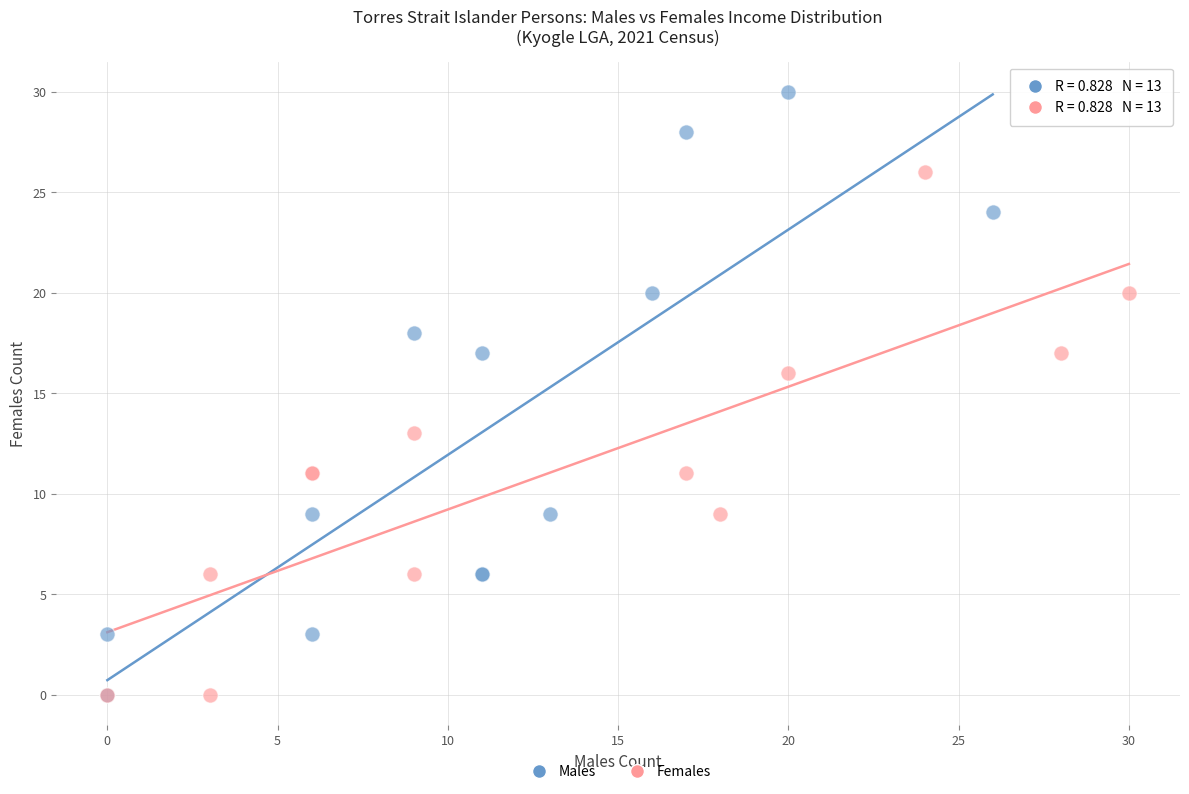

Which series has the largest Y range (max minus min)?

Males